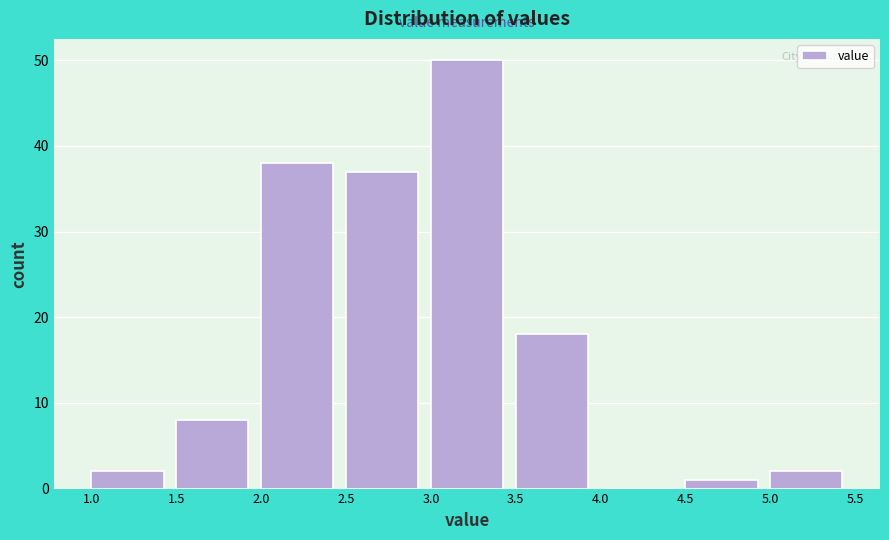

What is the height of the bar covering 4.5 to 5.0 on the x-axis? The values are not printed on the chart, so give them approximately, as read against the axis.

1